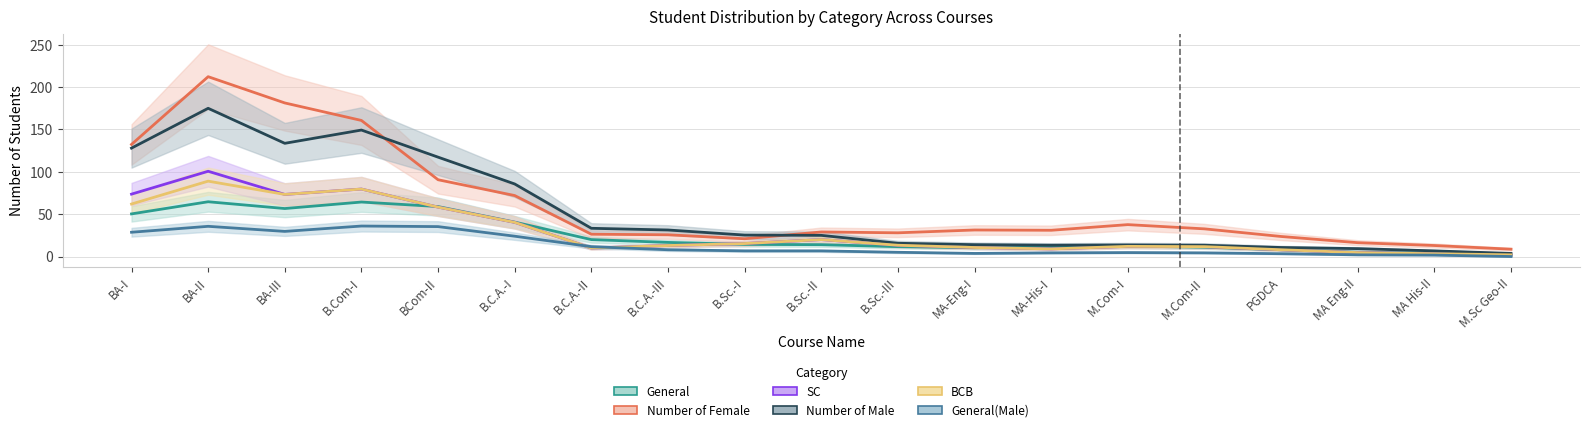

Read the SC value at M.Com-I.

15